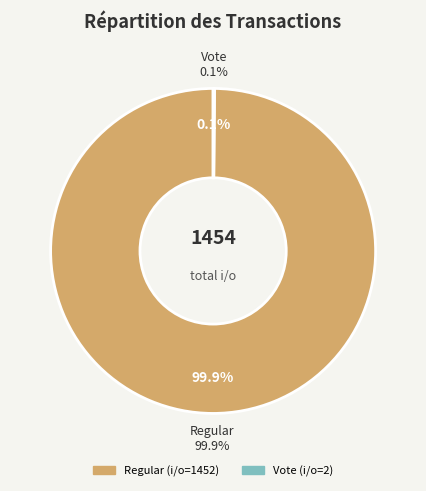

Rank the categories by value from lowest to highest.

Vote, Regular